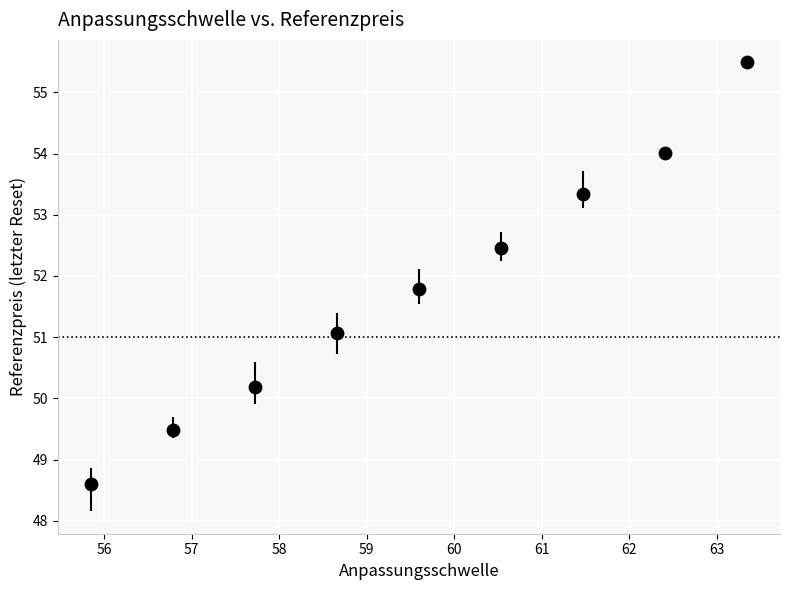

What is the range of Y values (max minus min)?

6.9